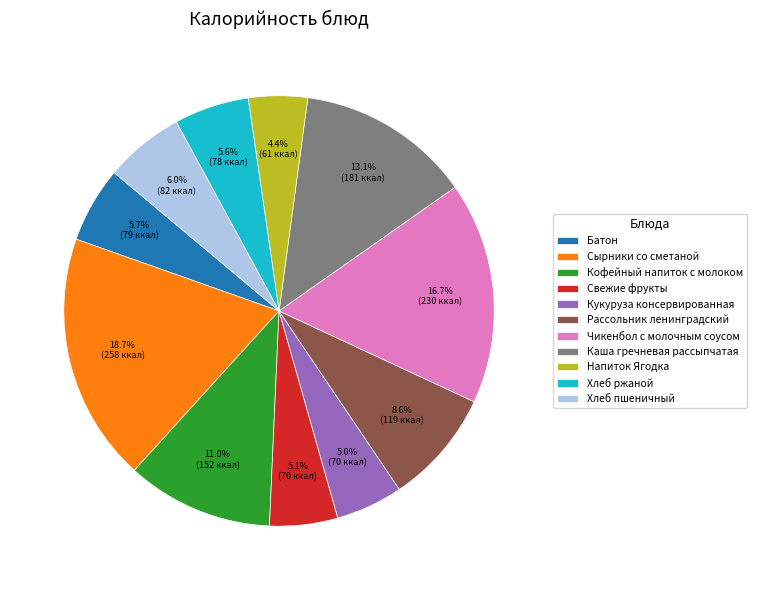

How many segments does this pie chart have?

11